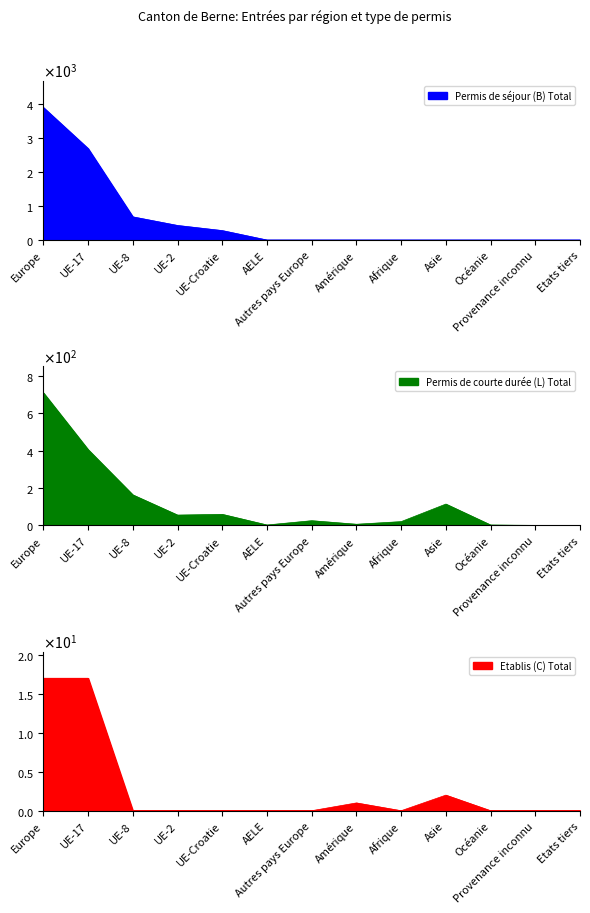

What is the total value across all series at UE-2?

485